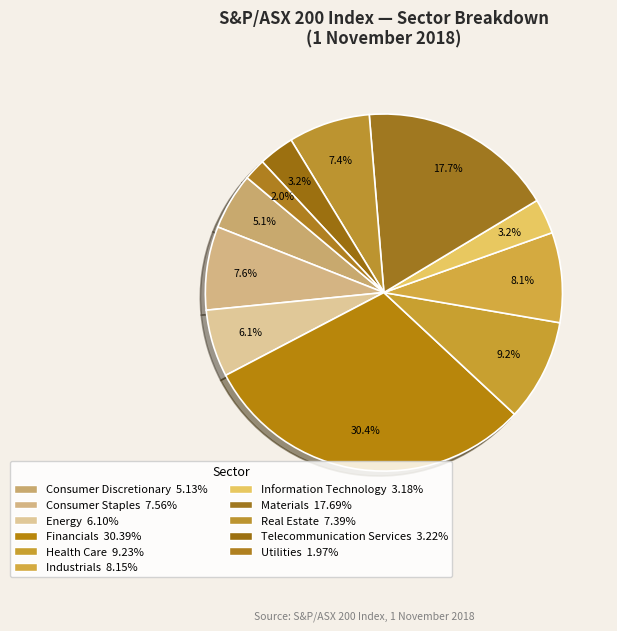

To the nearest percent, what portion does Telecommunication Services represent?

3%